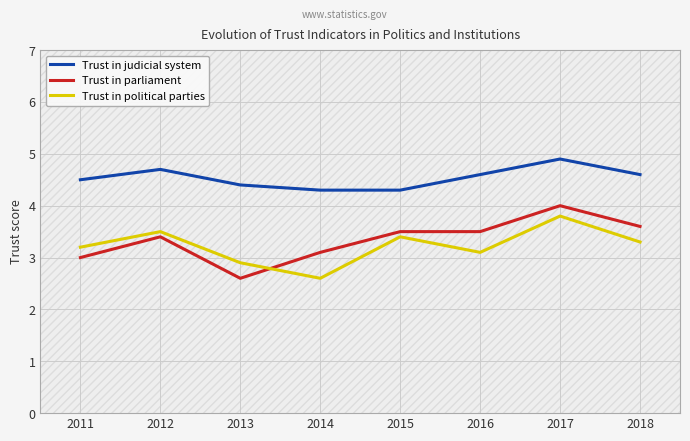

What is the total value across all series at 2011?

10.7